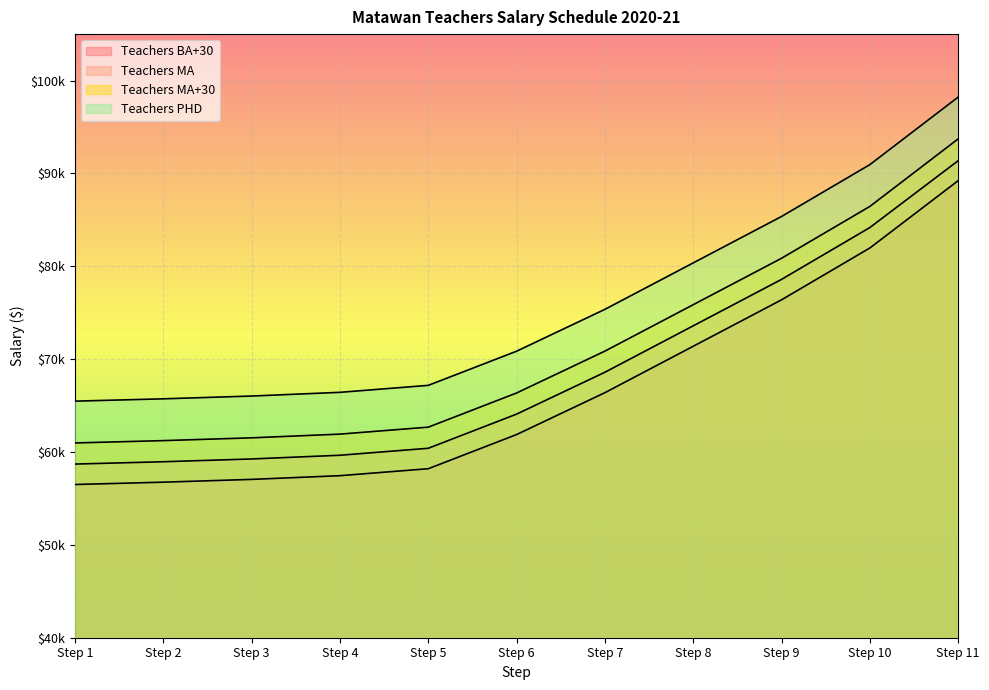

What are all the series names shown in the legend?

Teachers BA+30, Teachers MA, Teachers MA+30, Teachers PHD